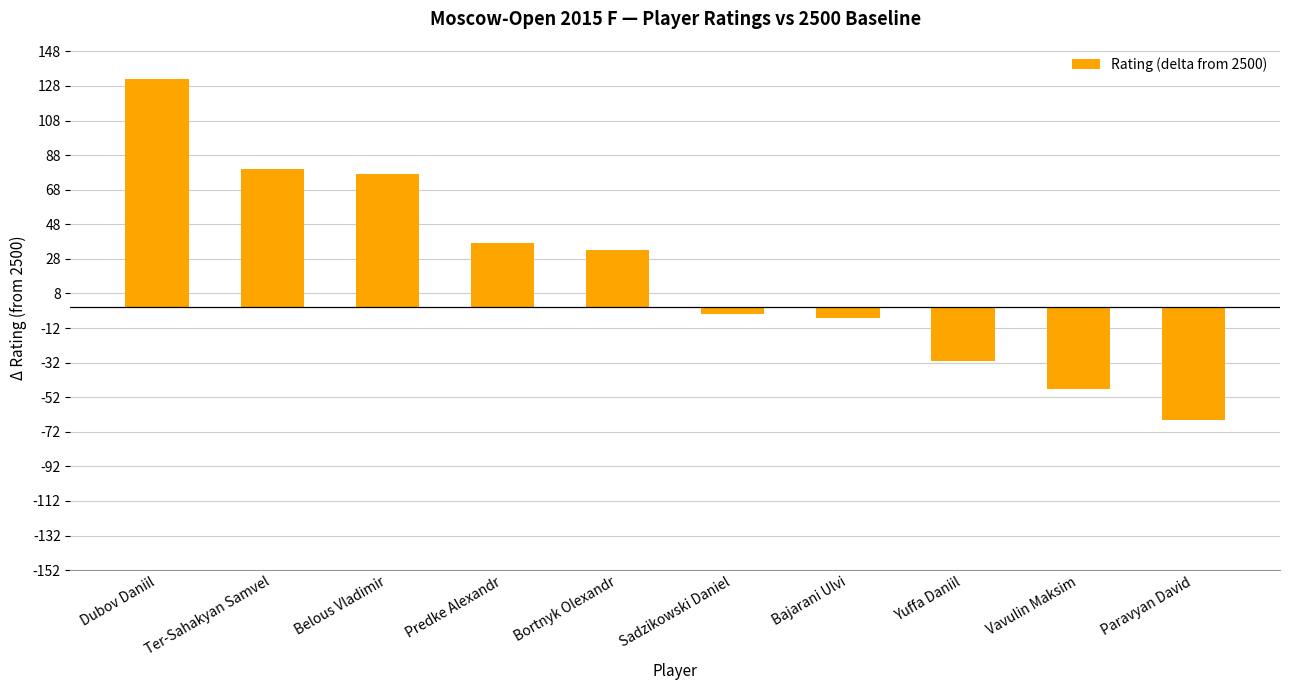

What is the difference between the second highest and minimum values?

145